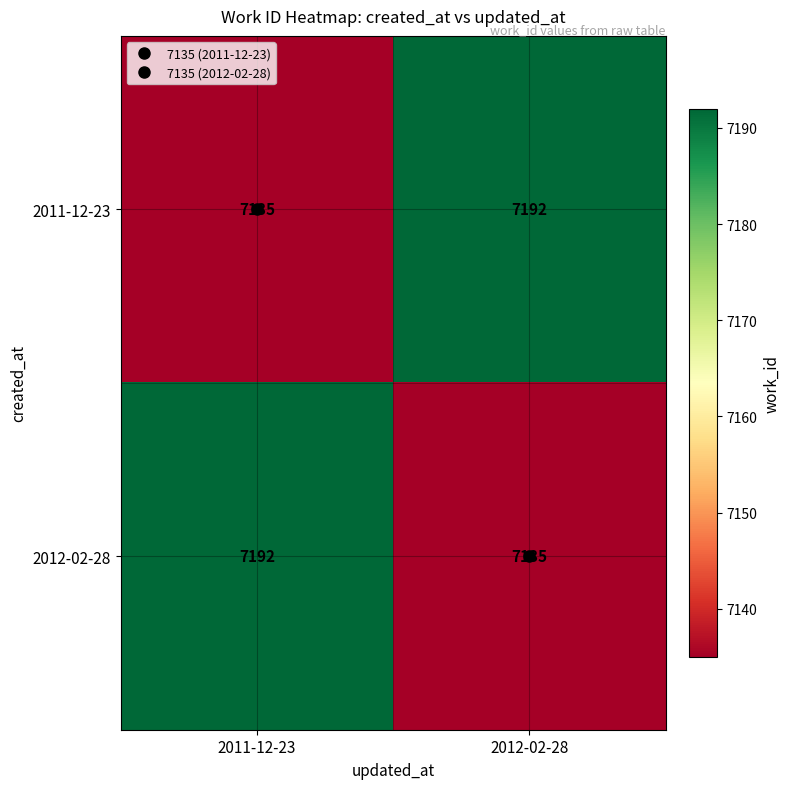

What is the greatest value displayed?

7192